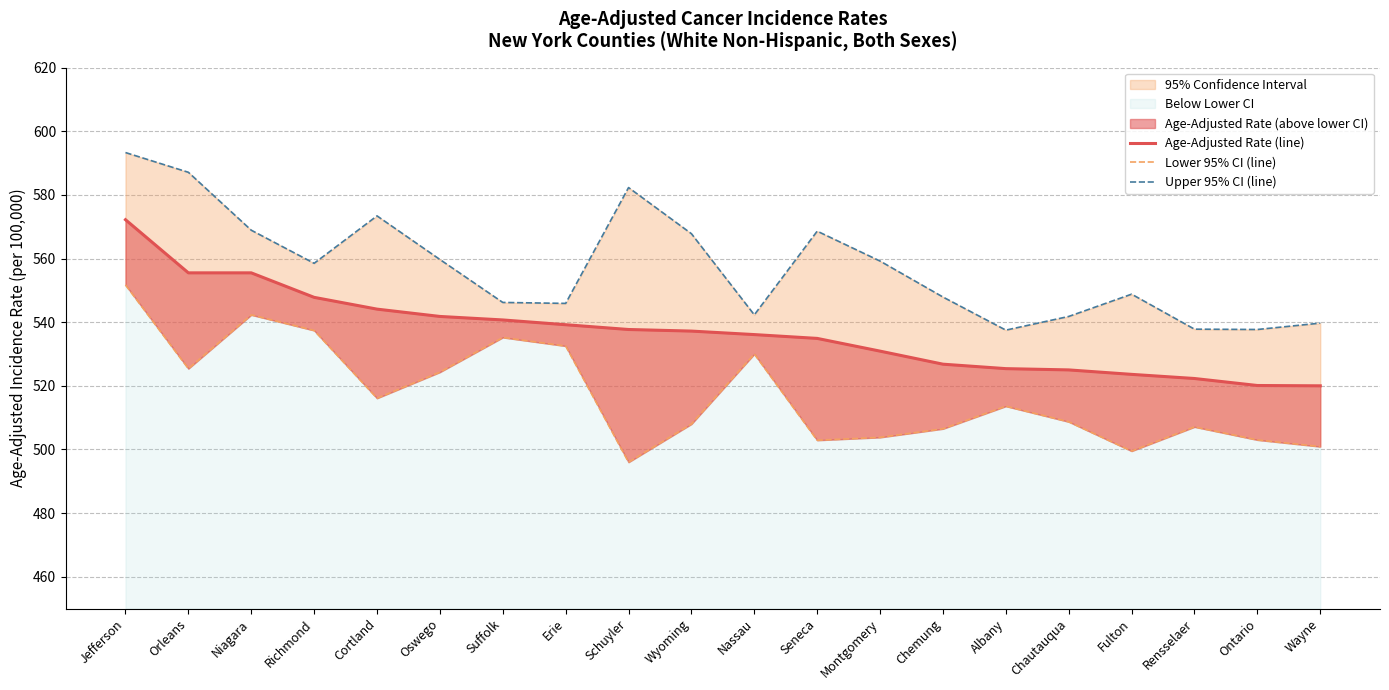

How many data points in Age-Adjusted Rate (line) are less than 537?

10